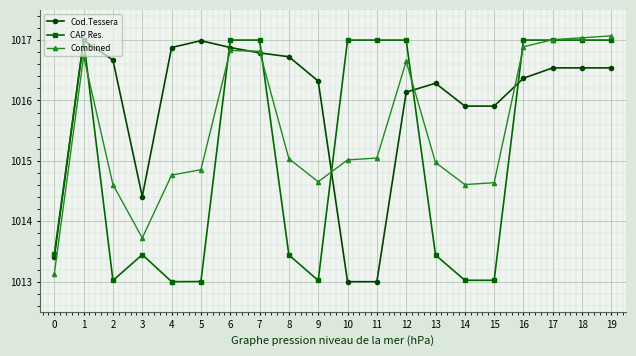

Count the number of categories in the chart.

20